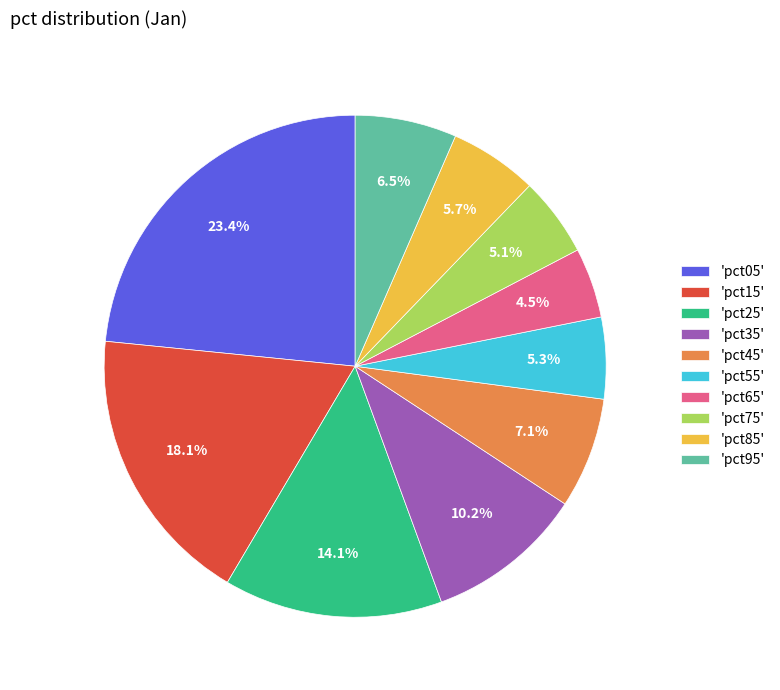

Which category has the smallest portion of the pie?

'pct65'